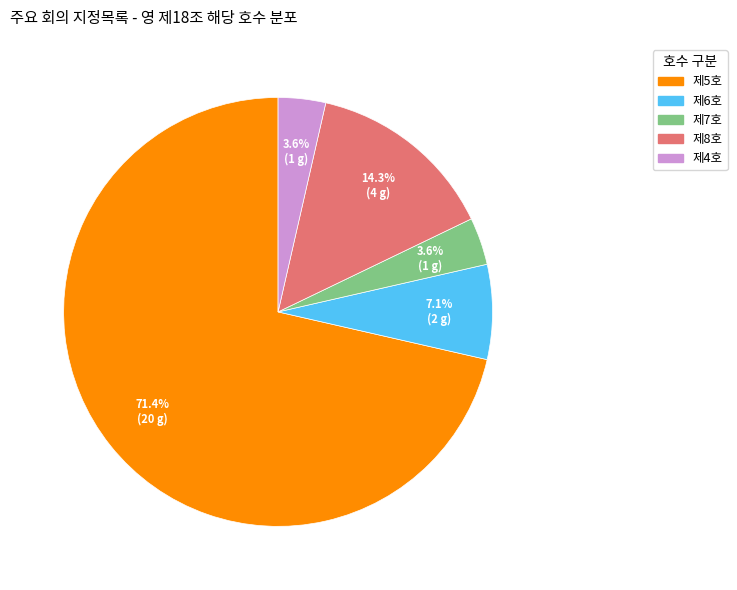

To the nearest percent, what is the combined percentage of 제4호 and 제6호?

11%